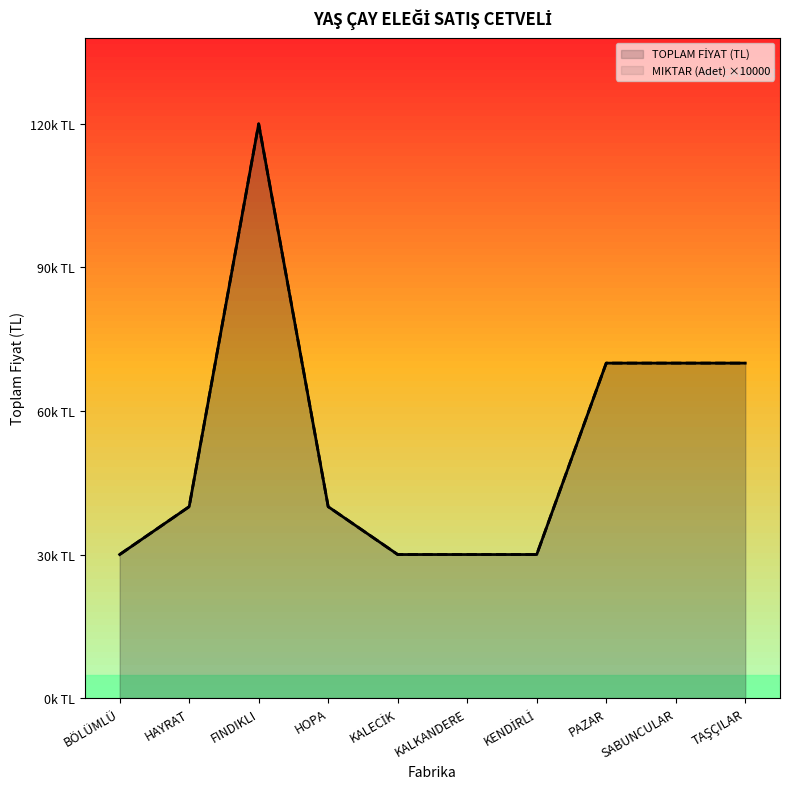

Count the number of categories in the chart.

10